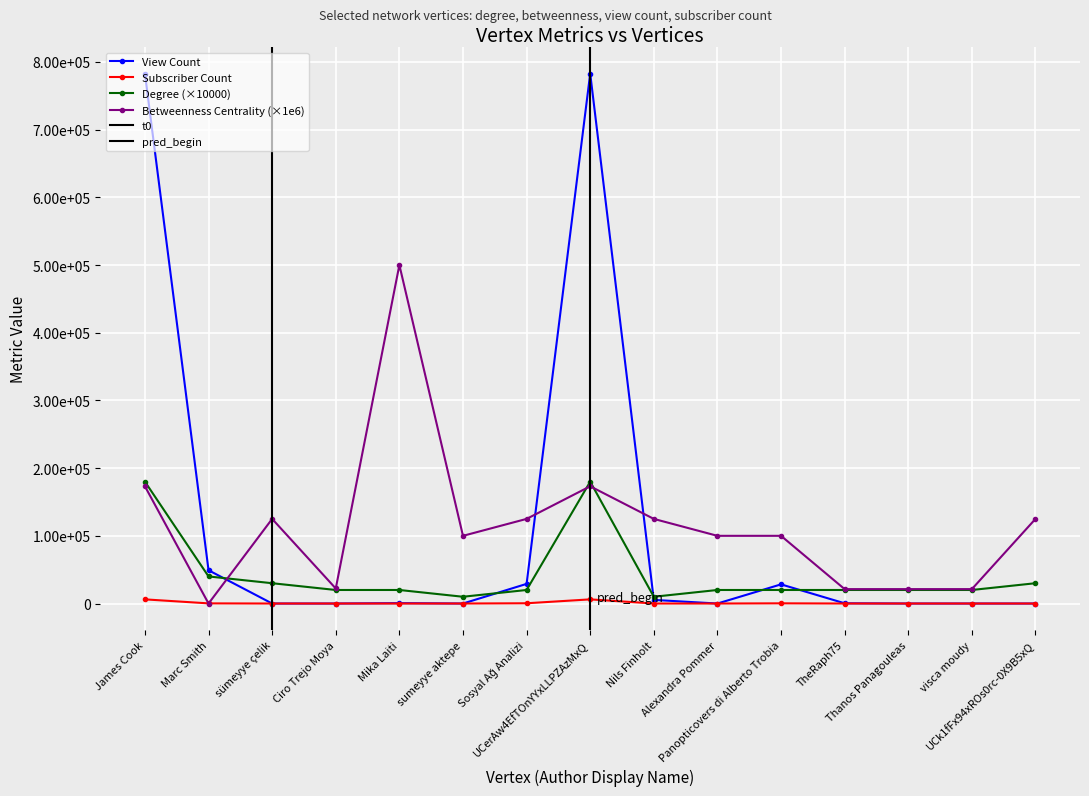

Between Ciro Trejo Moya and sumeyye aktepe, which series saw the biggest shift?

Betweenness Centrality